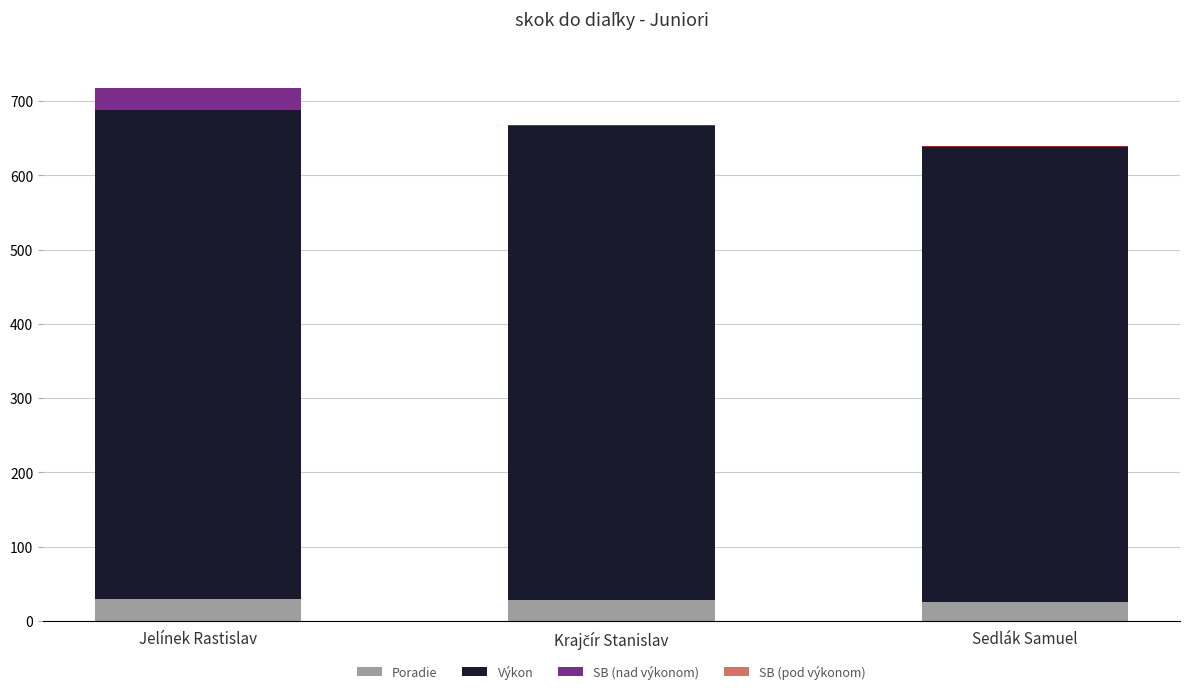

What position from the left is Jelínek Rastislav?

1